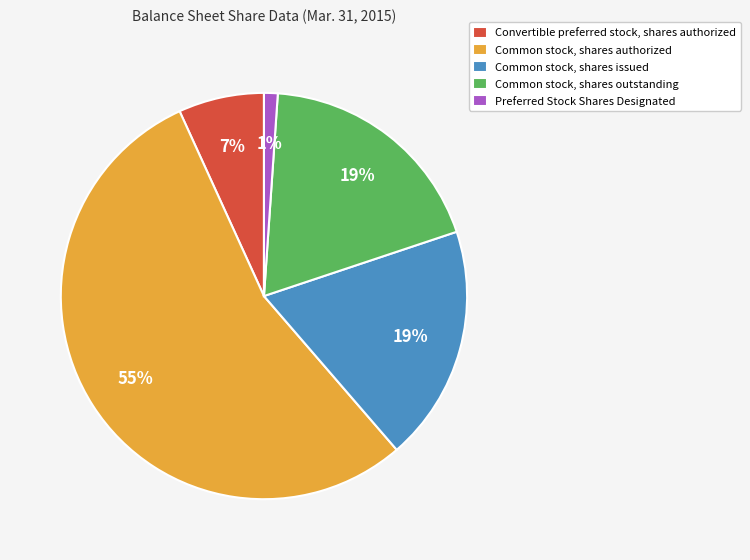

Which category has the biggest portion of the pie?

Common stock, shares authorized